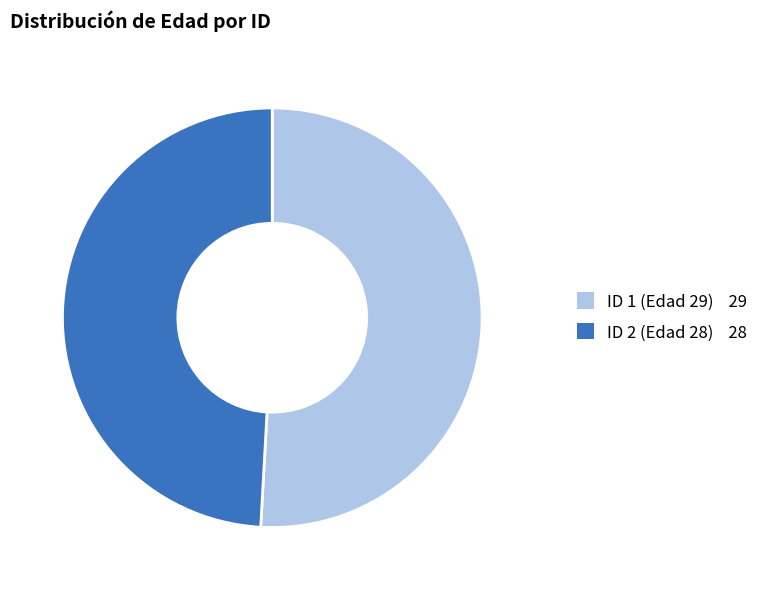

Do ID 2 (Edad 28) and ID 1 (Edad 29) together represent more than half of the pie?

Yes